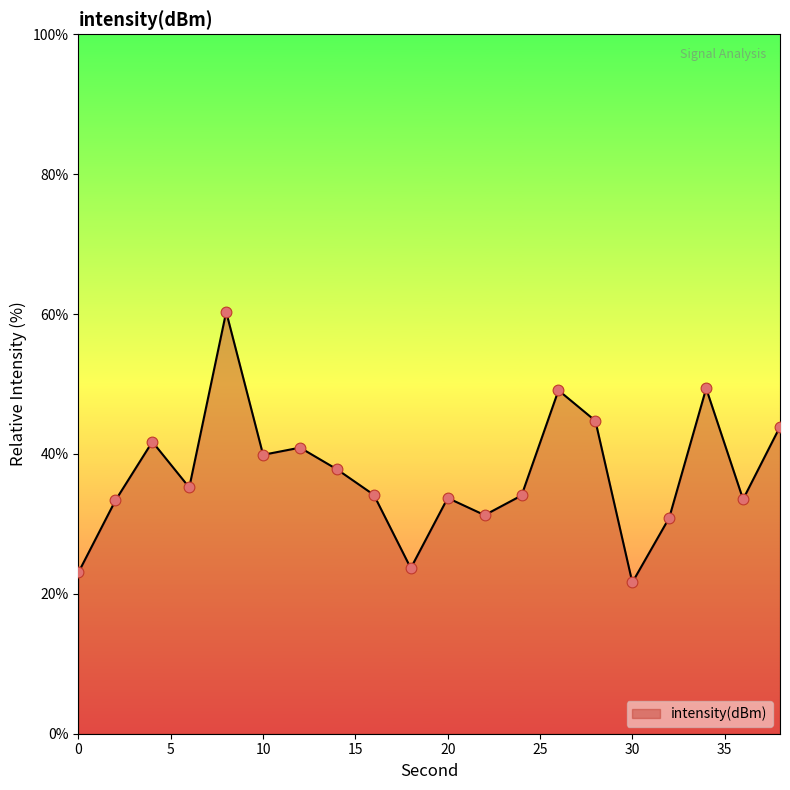

What is the greatest value displayed?

60.3